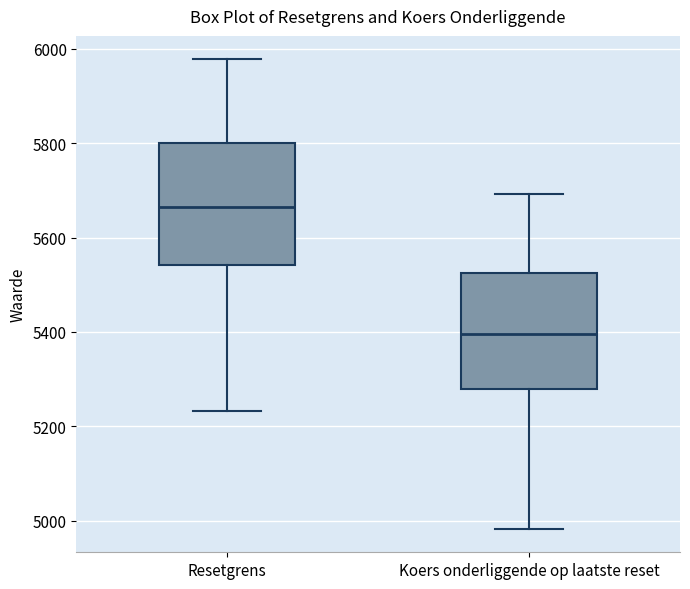

Which box's median line is the lowest?

Koers onderliggende op laatste reset